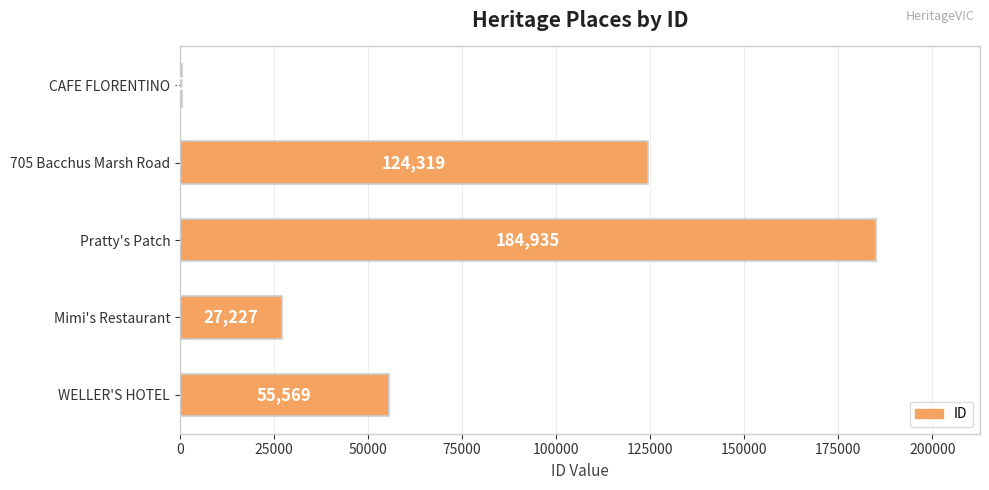

How many bars are there in total?

5